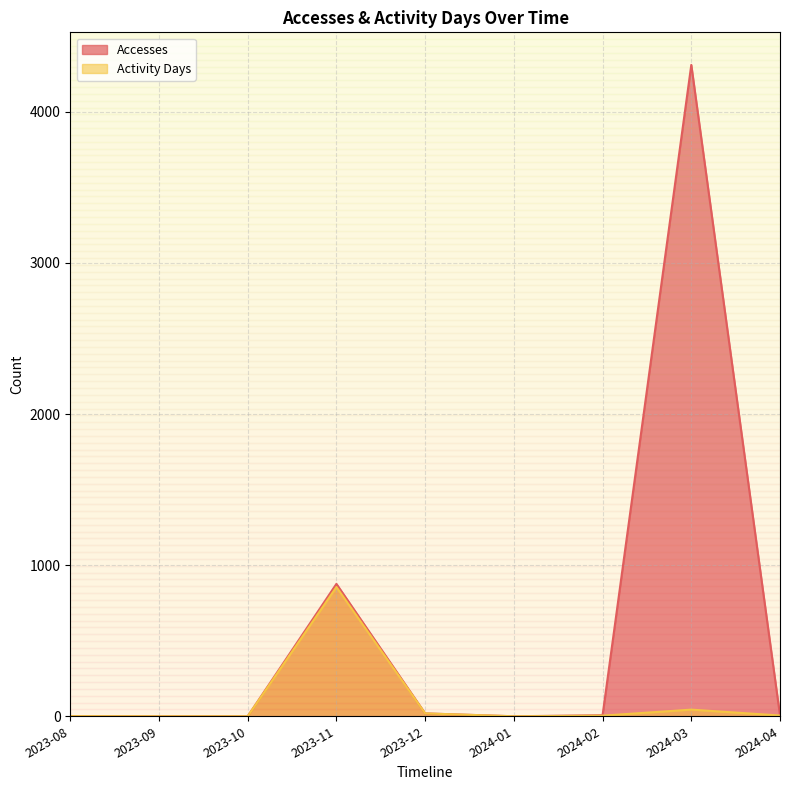

What is the sum of all Activity Days values?

928